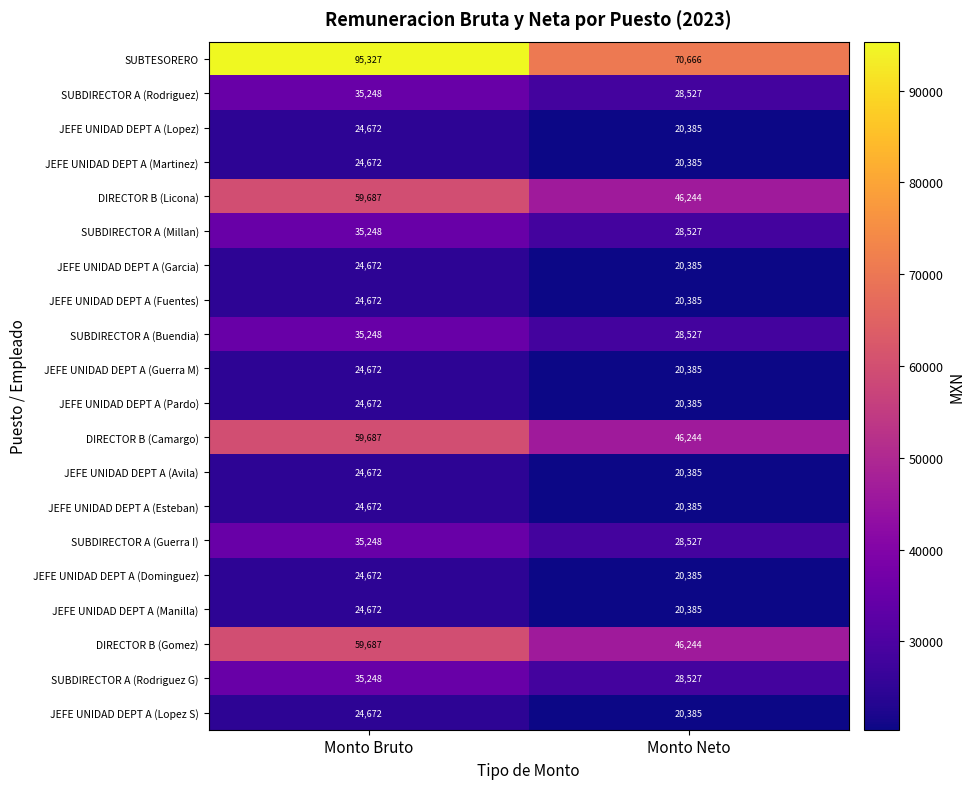

Which series has the largest total across all categories?

SUBTESORERO